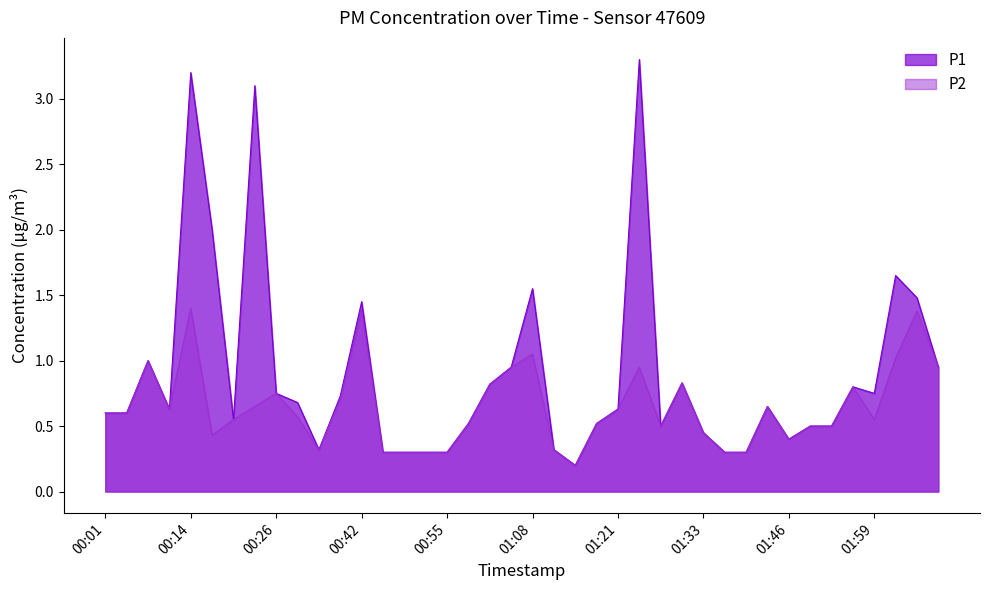

The value of P2 at 01:02 is 0.4. True or false?

False